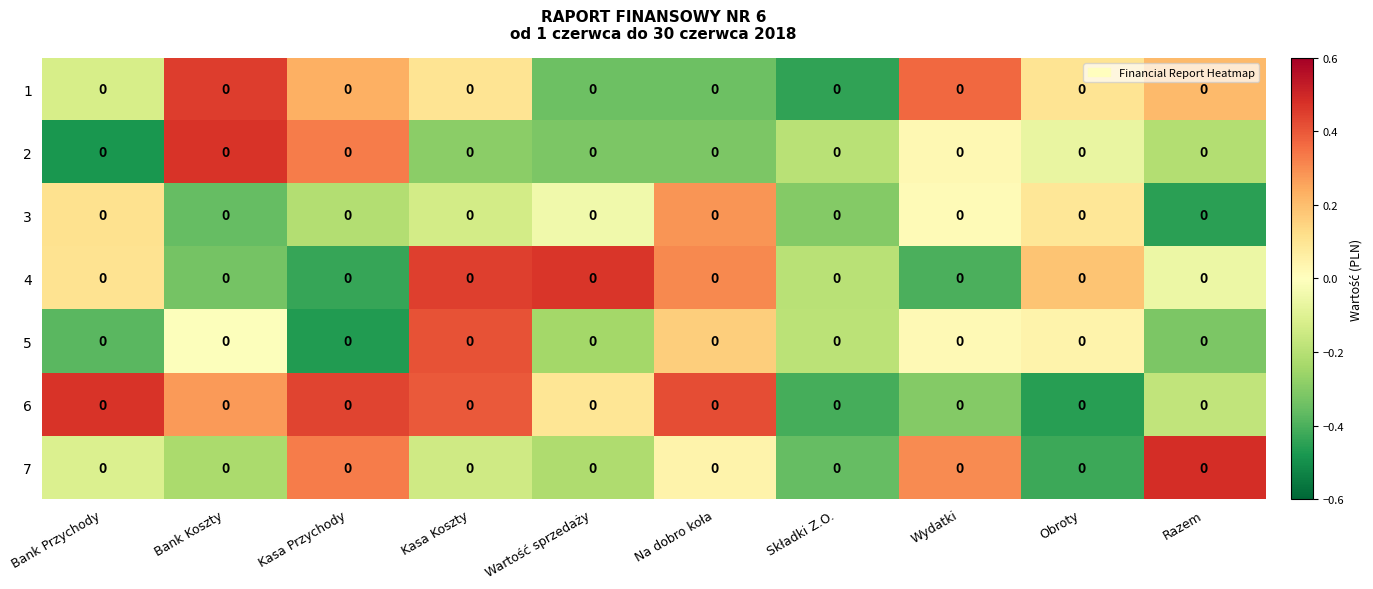

Which category has the lowest value in the 5 series?

Kasa Przychody